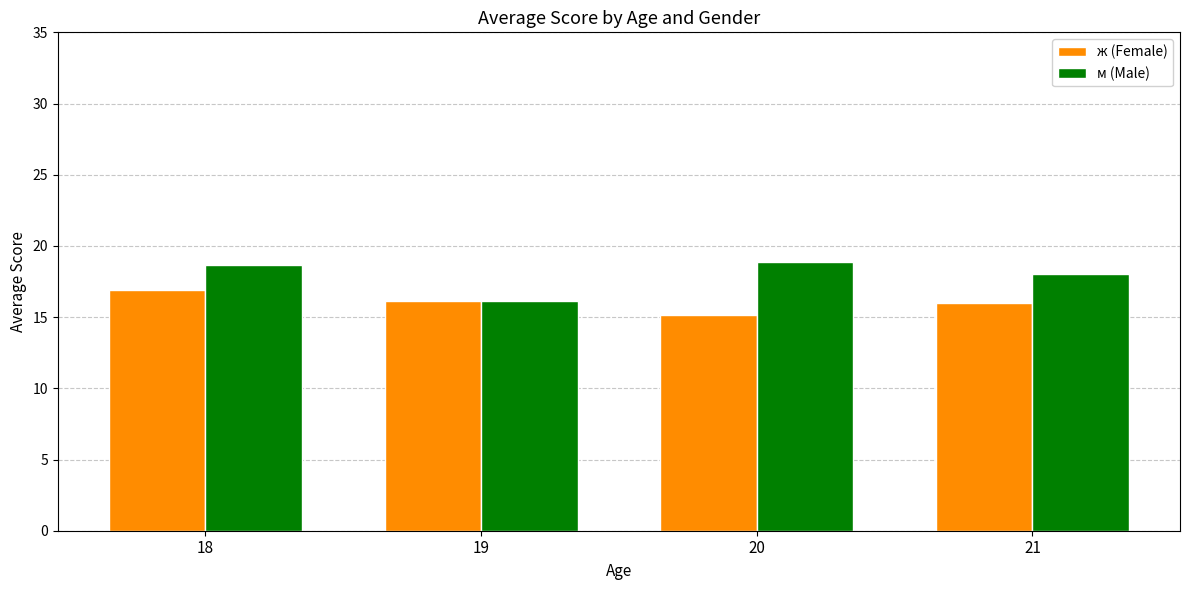

What is the difference between the maximum and minimum values in the м (Male) series?

2.7